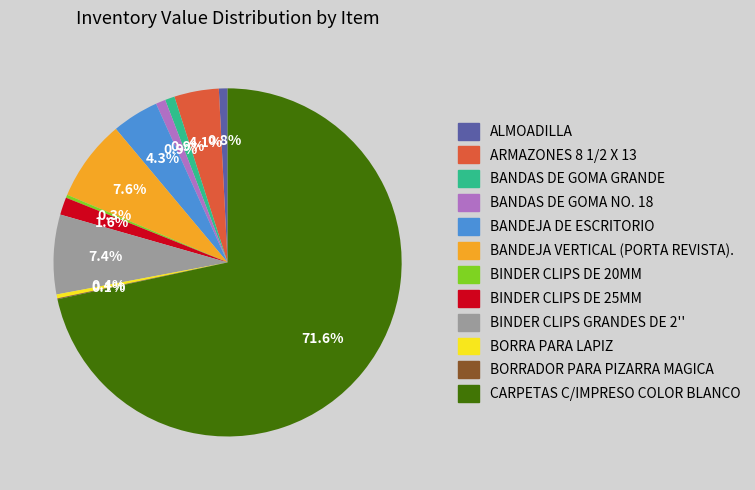

What is the largest slice in the pie chart?

CARPETAS C/IMPRESO COLOR BLANCO